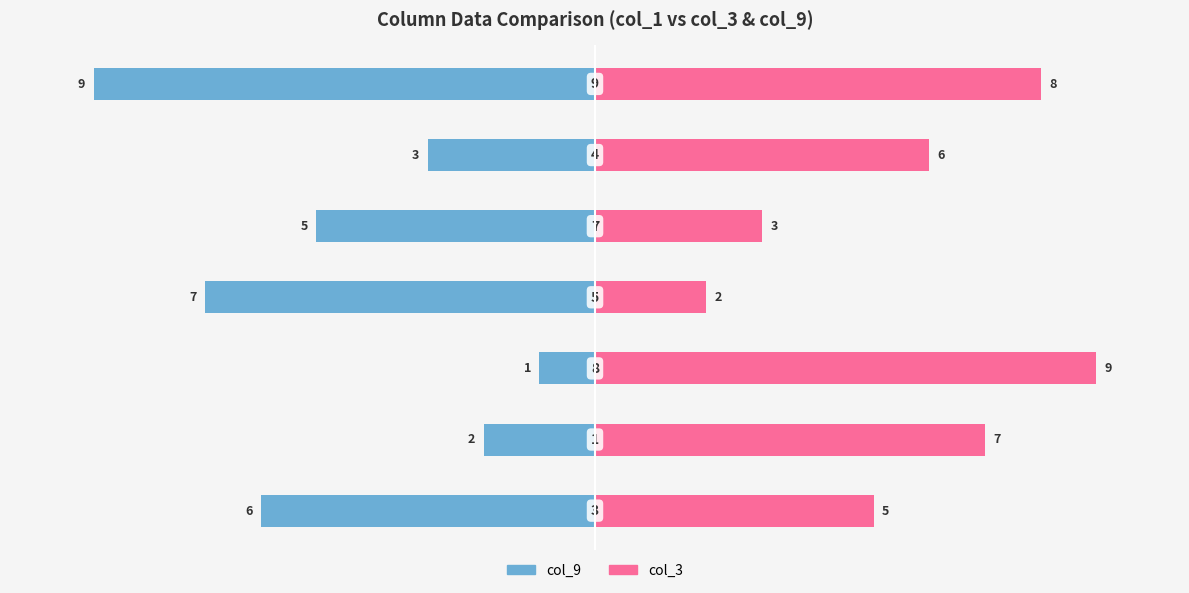

At 0, list the series in order from largest to smallest.

col_3, col_9